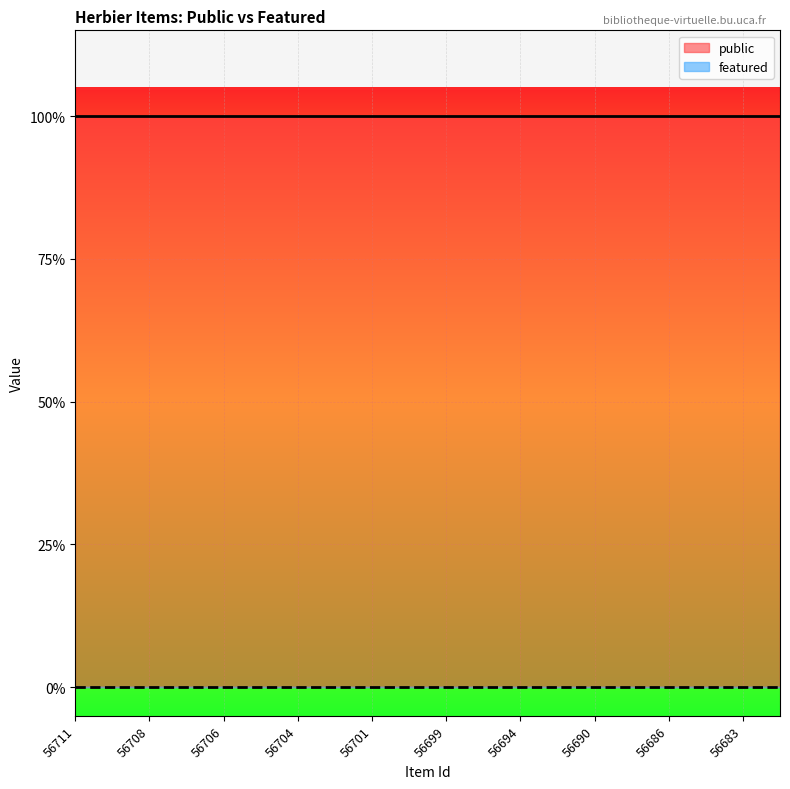

Reading left to right, transcribe all the data shown in this chart.

public: 56711=1	56710=1	56708=1	56707=1	56706=1	56705=1	56704=1	56702=1	56701=1	56700=1	56699=1	56698=1	56694=1	56691=1	56690=1	56688=1	56686=1	56685=1	56683=1	56682=1
featured: 56711=0	56710=0	56708=0	56707=0	56706=0	56705=0	56704=0	56702=0	56701=0	56700=0	56699=0	56698=0	56694=0	56691=0	56690=0	56688=0	56686=0	56685=0	56683=0	56682=0